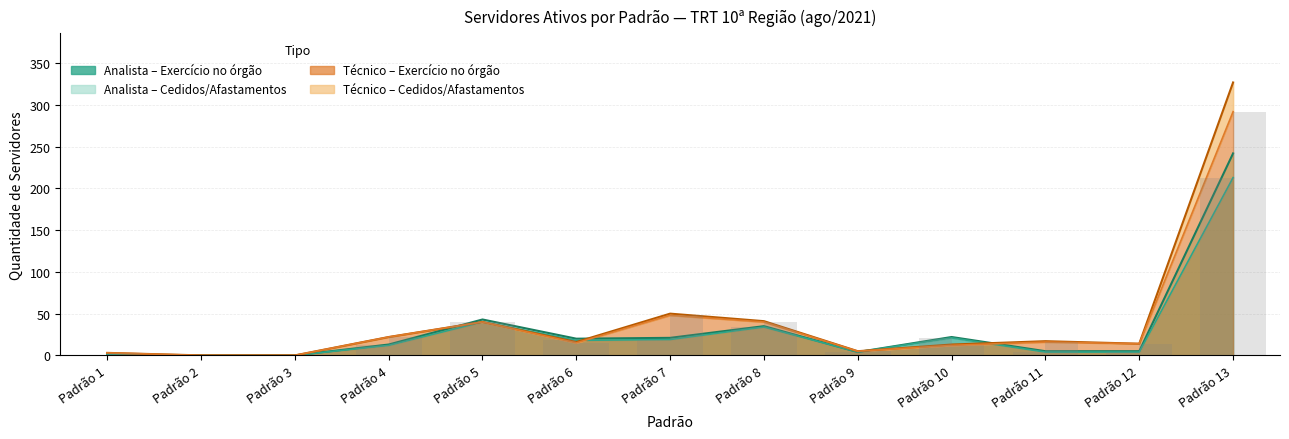

Are the bars grouped side by side (vs. stacked)?

Yes